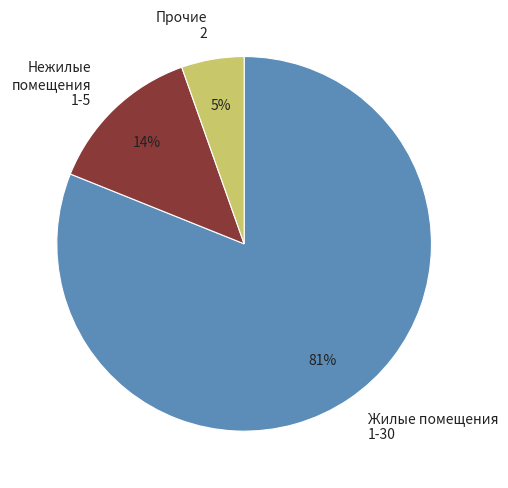

Is there a majority slice in this chart?

Yes